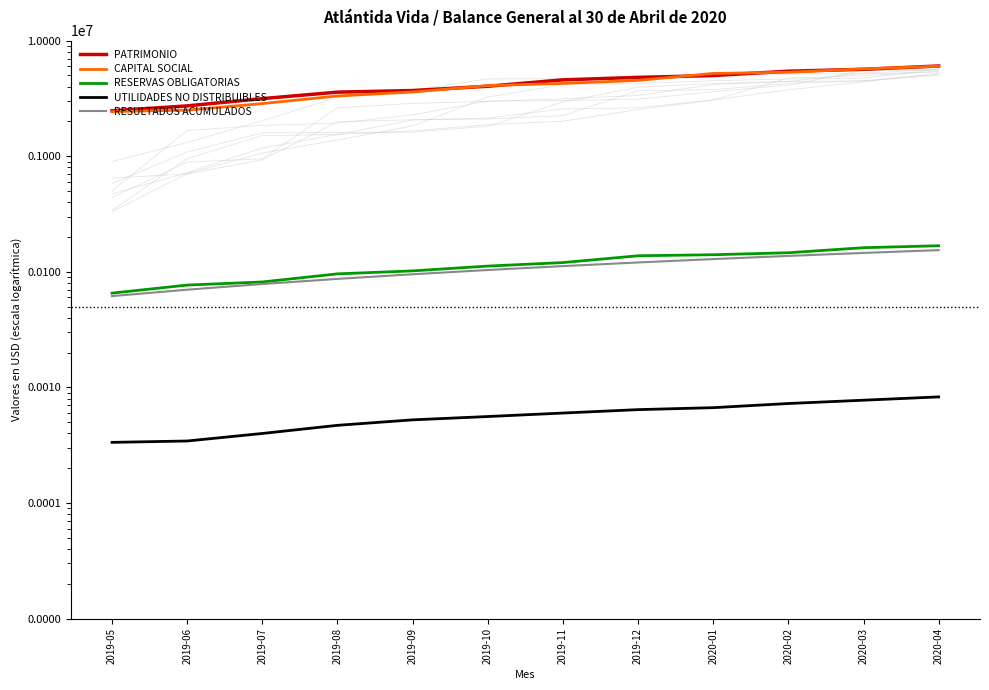

True or false: UTILIDADES NO DISTRIBUIBLES has a value of 1899.5 at 2019-11.

False